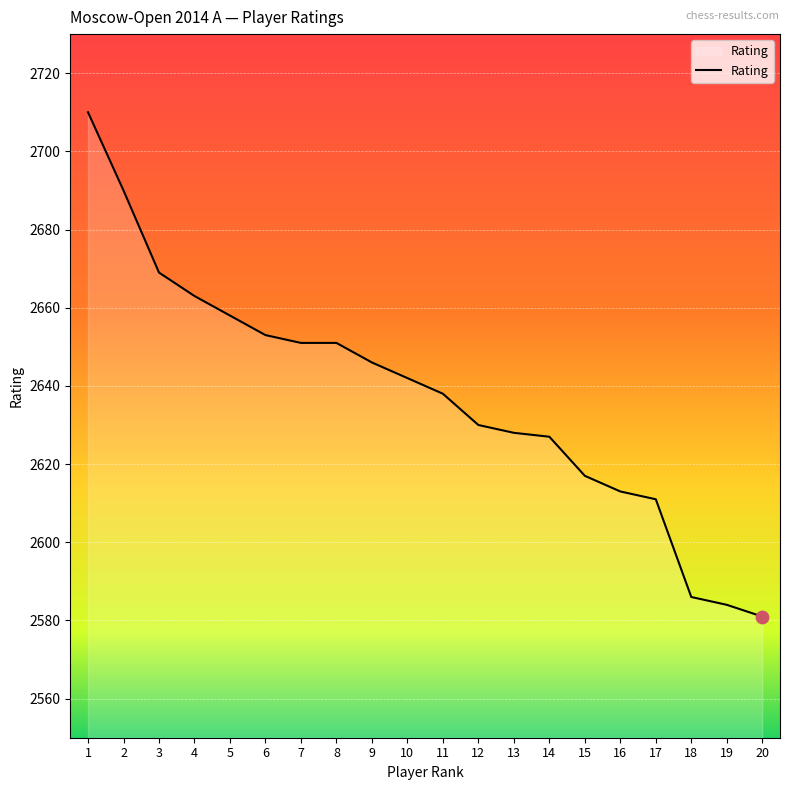

Which has a higher value, 9 or 14?

9